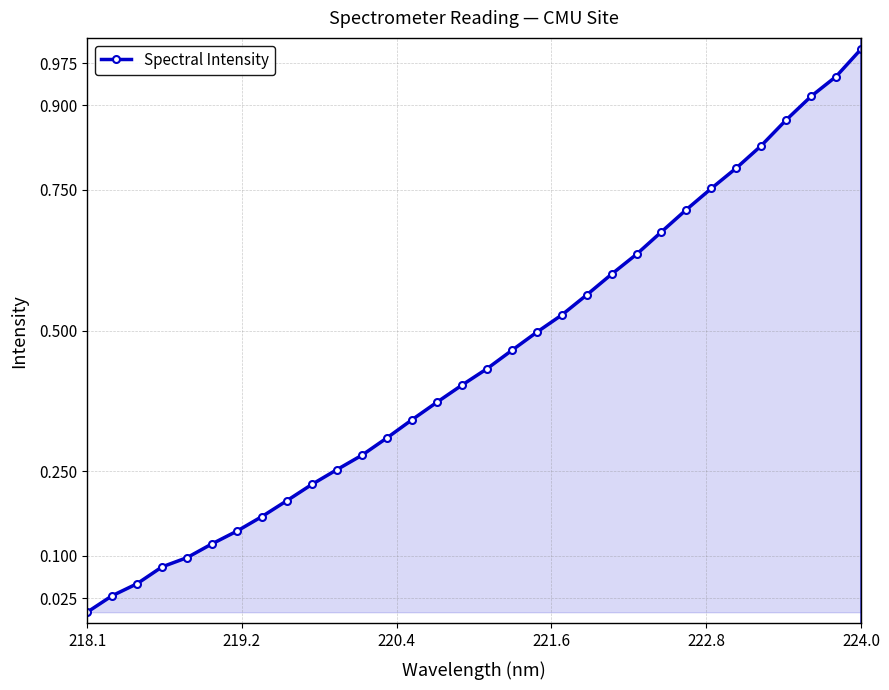

True or false: there are more than 1 points higher than both neighbors.

False